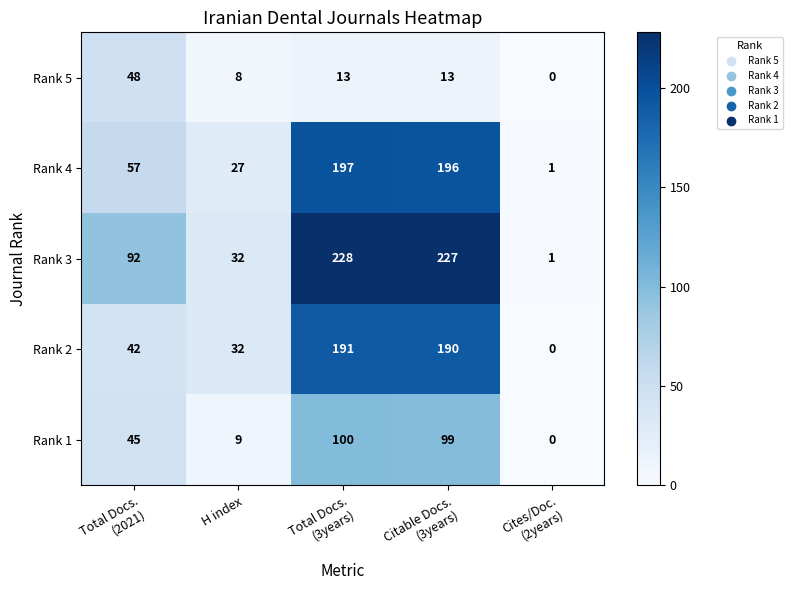

How many categories are shown in the chart?

5